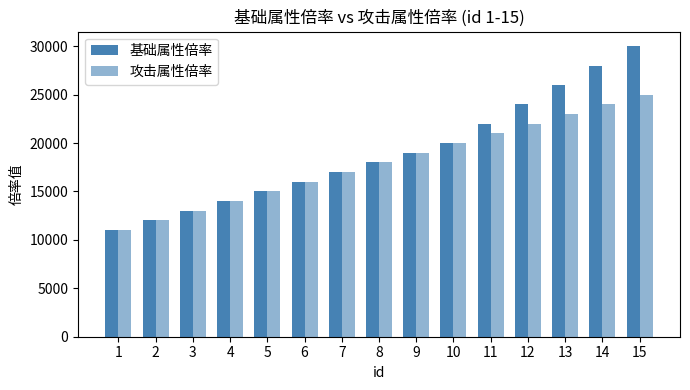

How many bars are there in each group?

2